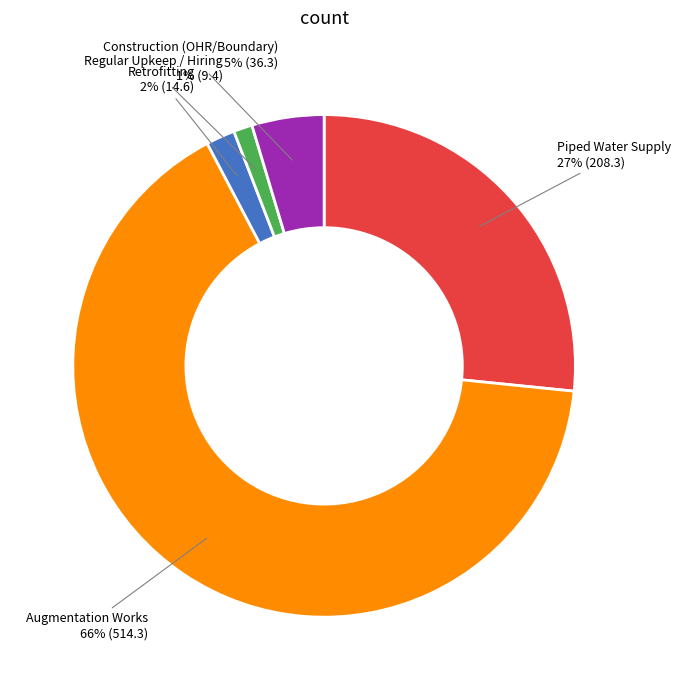

To the nearest percent, what is the difference between the largest and smallest slice percentages?

64%